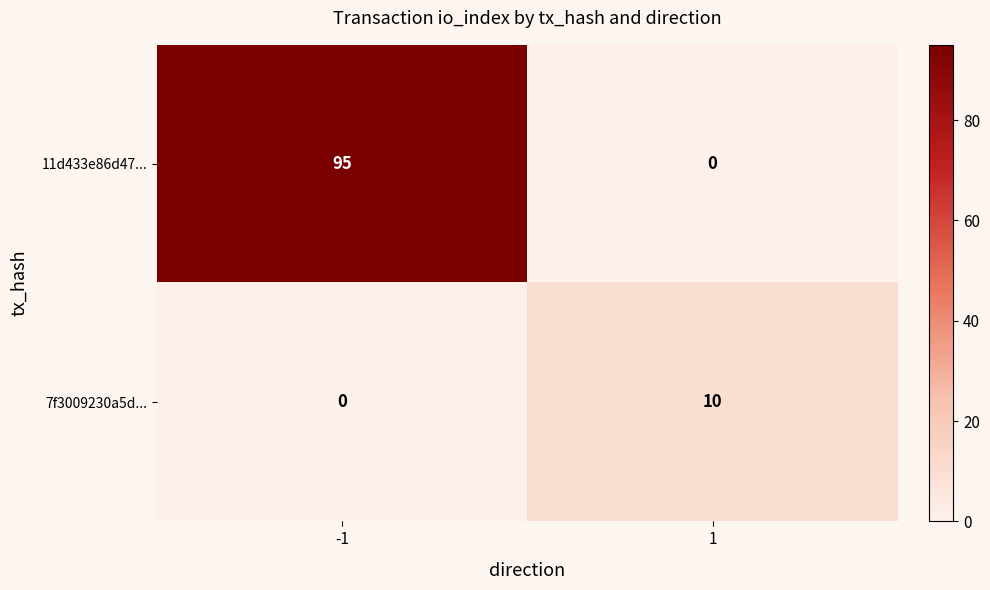

Rank the series by their maximum value, from highest to lowest.

11d433e86d47..., 7f3009230a5d...